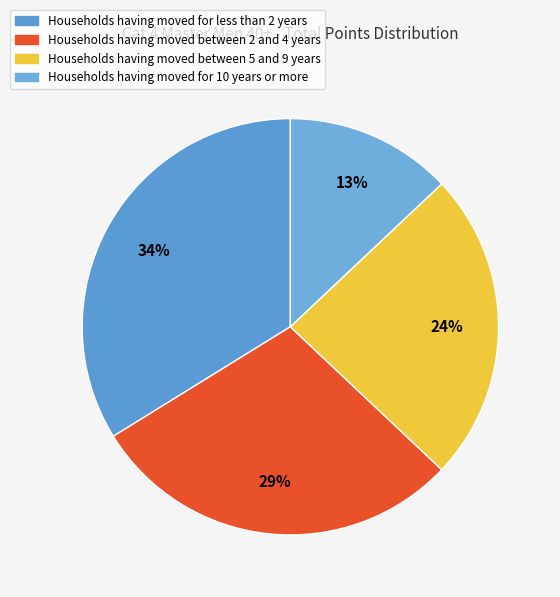

Count the number of slices in the pie.

4